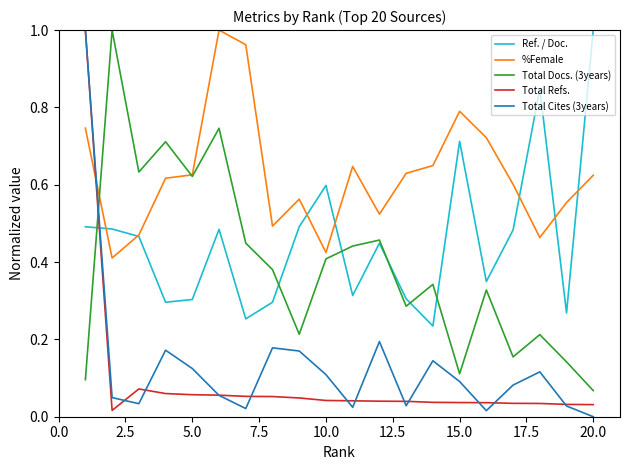

How many lines are shown in the chart?

5